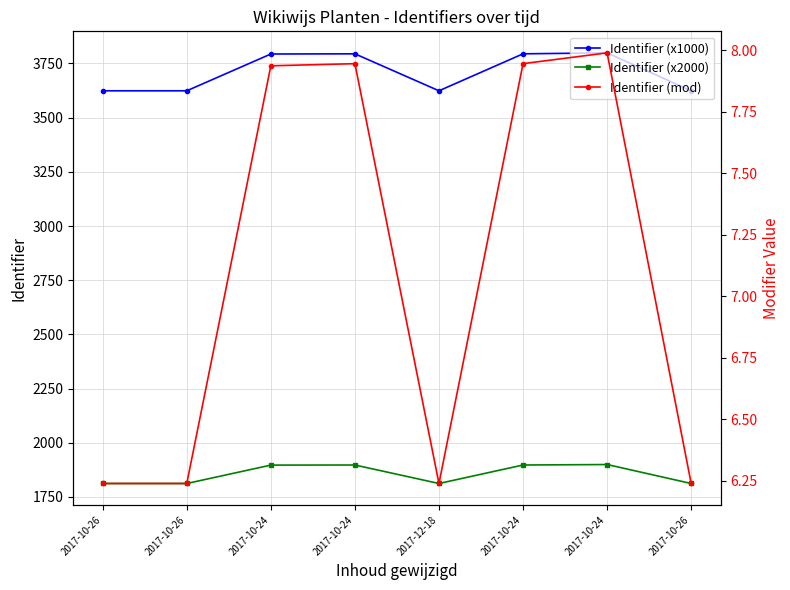

The value of Identifier (x1000) at 2017-10-24 is 3794.5. True or false?

True